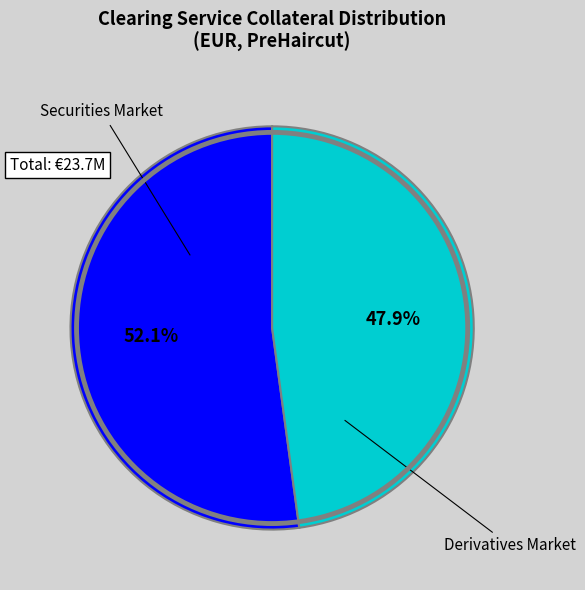

Count the number of slices in the pie.

2